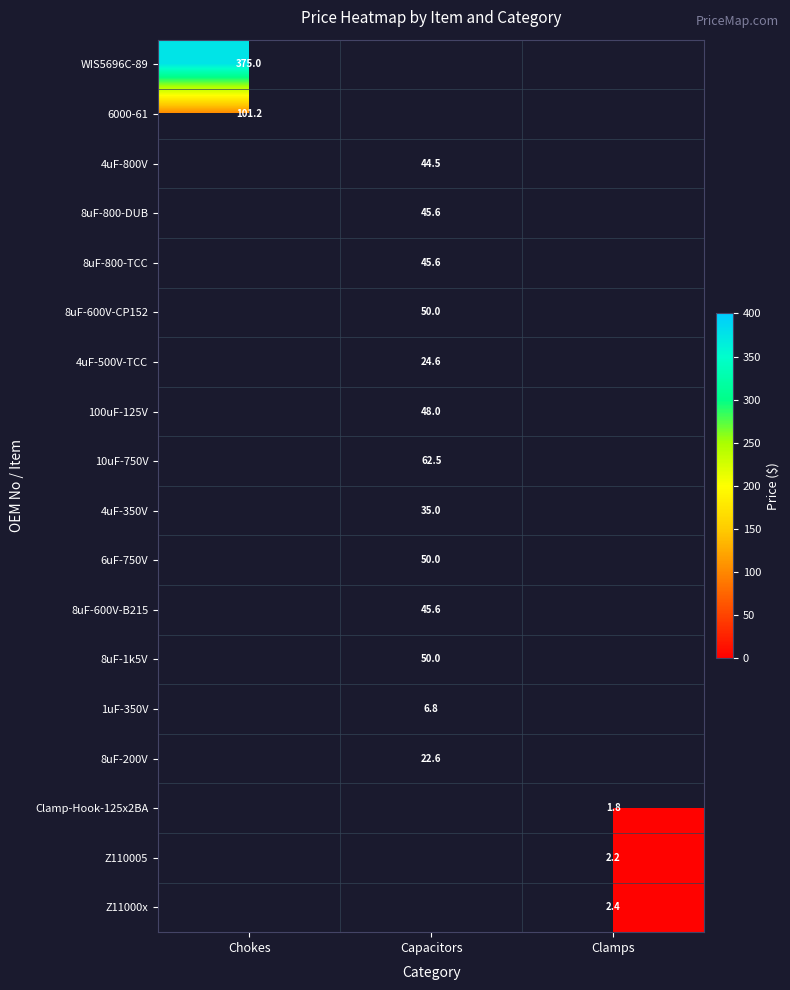

True or false: WIS5696C-89 has a value of 375.0 at Chokes.

True